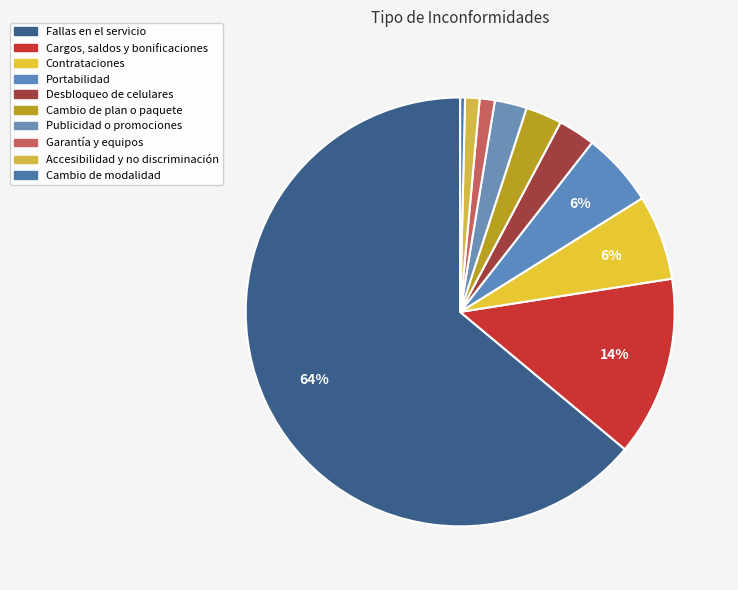

To the nearest percent, what percentage of the pie is Cambio de plan o paquete?

3%